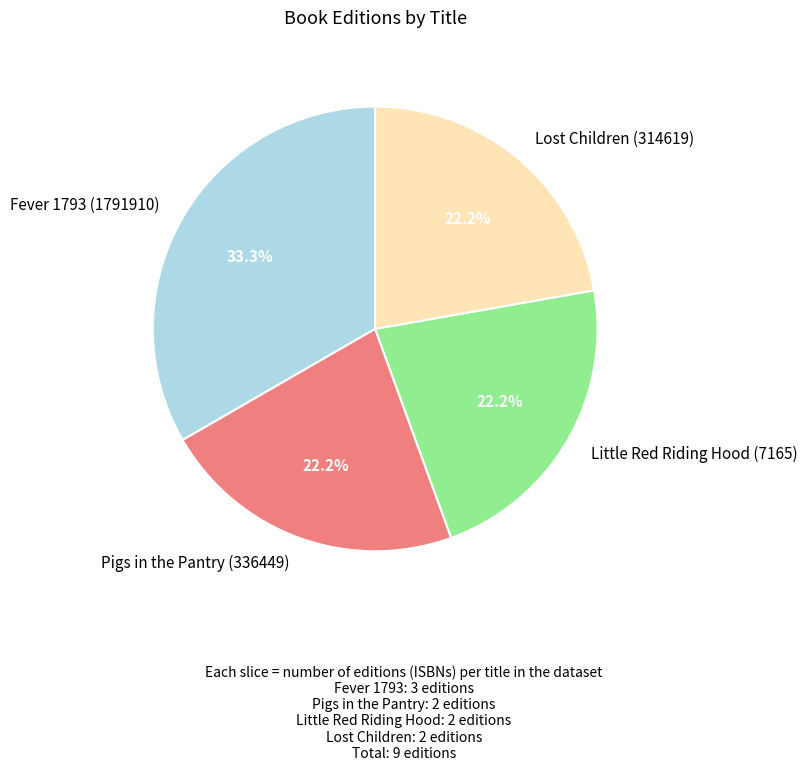

True or false: Pigs in the Pantry (336449) accounts for 16% of the total.

False